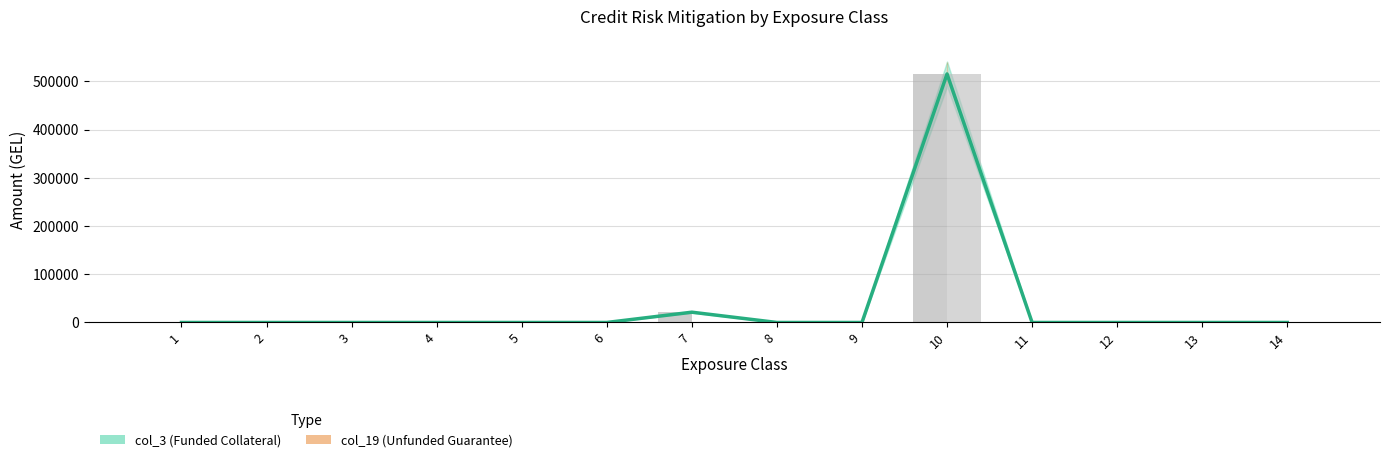

List the series in order of their peak value, lowest first.

col_3 (Funded Collateral), col_19 (Unfunded Guarantee)